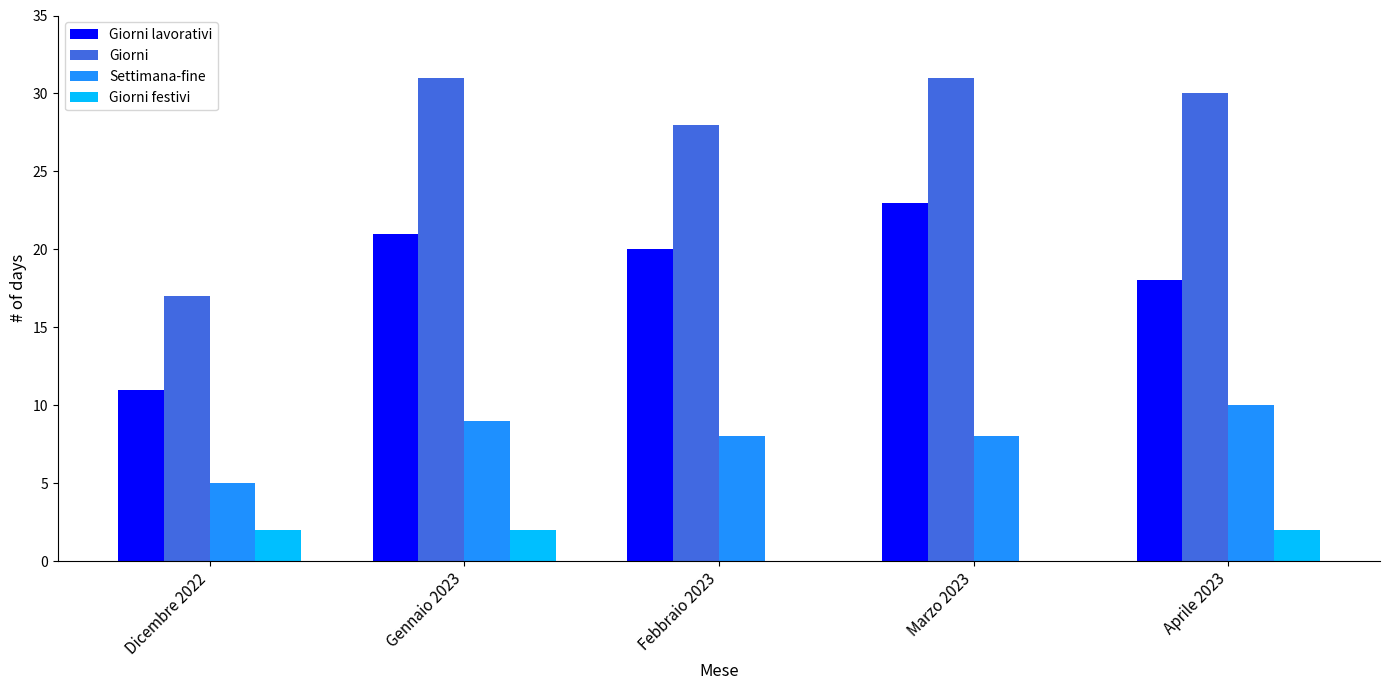

What is the total value across all series at Gennaio 2023?

63